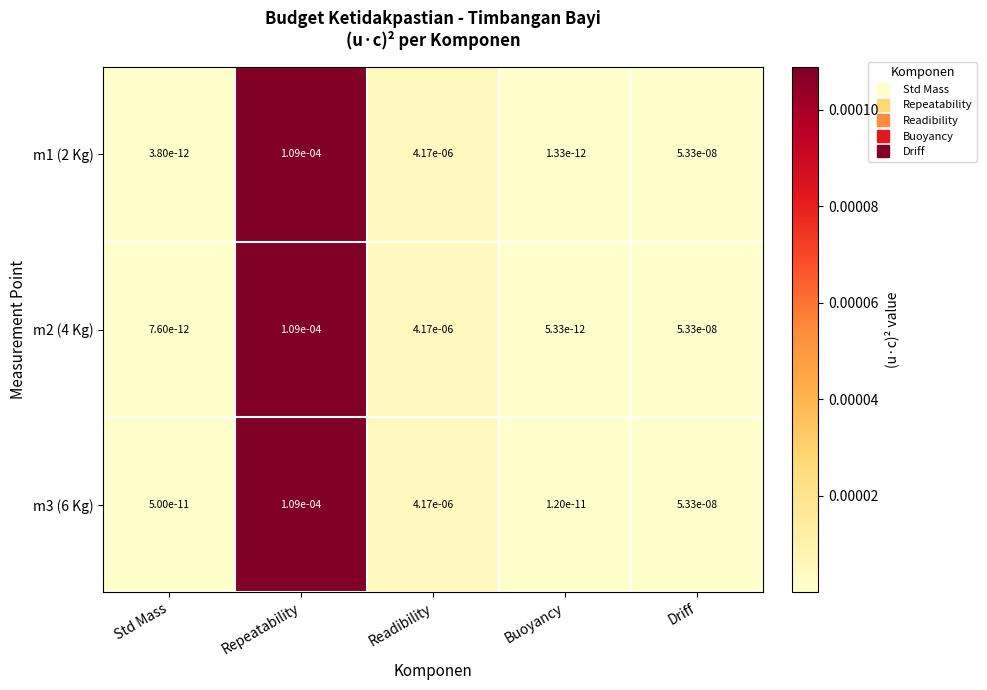

Is the value of m1 (2 Kg) at Buoyancy greater than the value of m3 (6 Kg) at Std Mass?

No